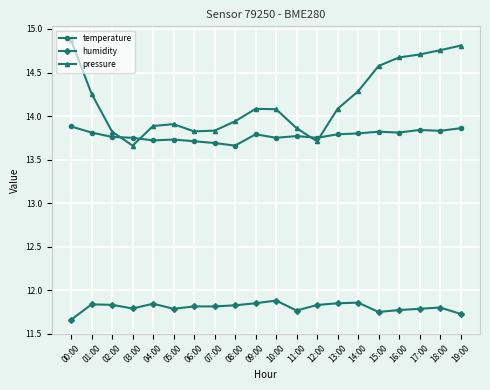

True or false: pressure and humidity cross at least once.

False